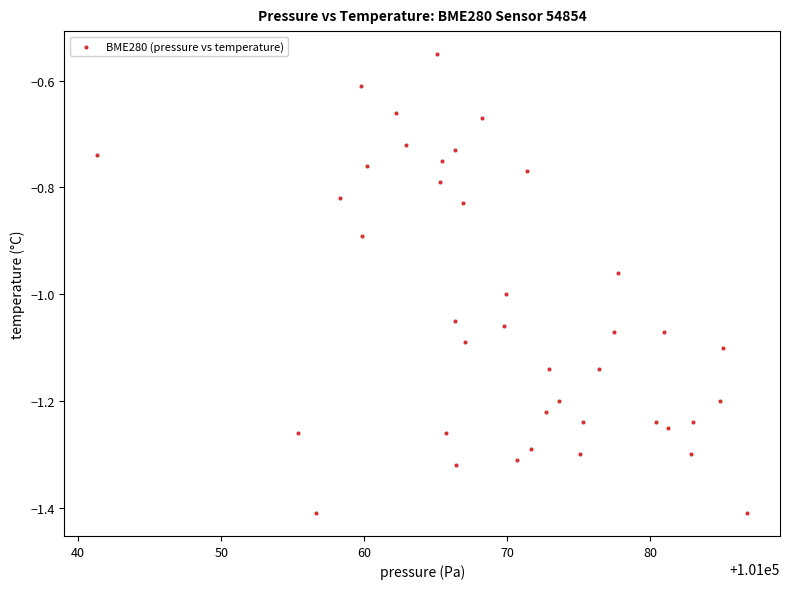

What is the range of Y values (max minus min)?

0.9